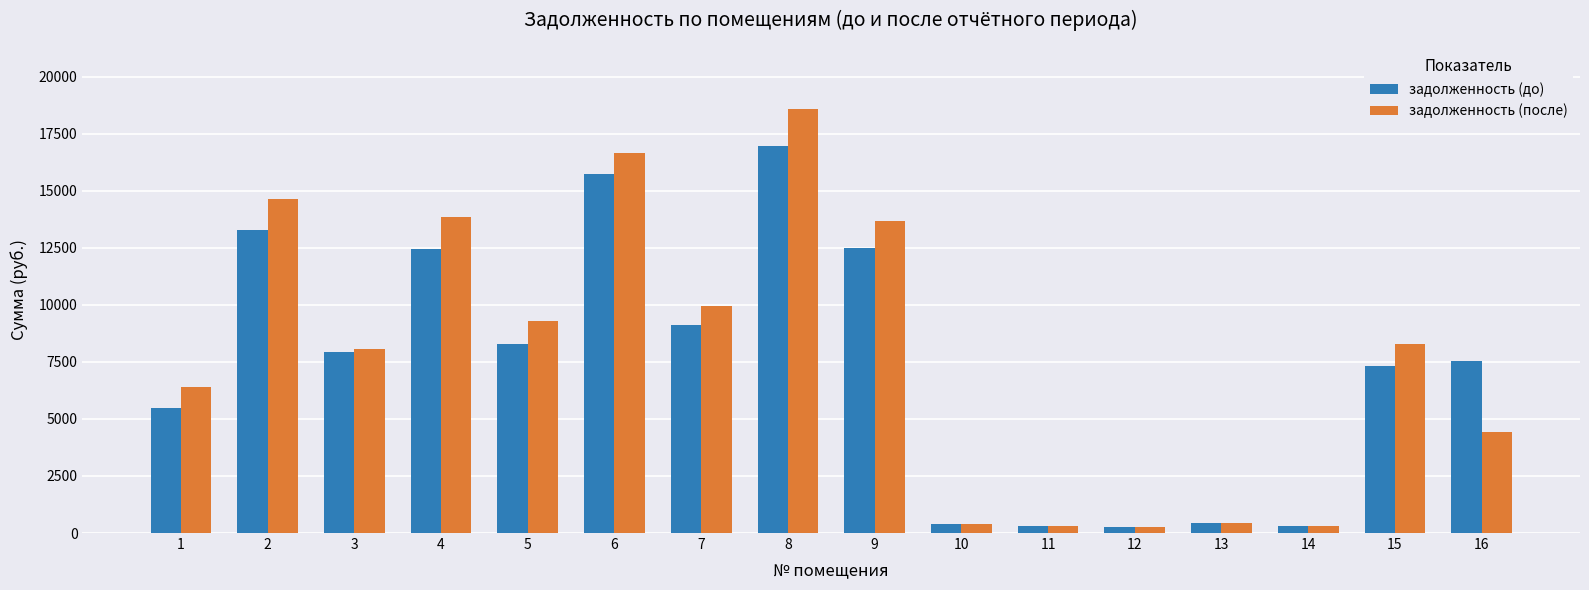

Is the value of задолженность (до) at 4 greater than the value of задолженность (после) at 14?

Yes